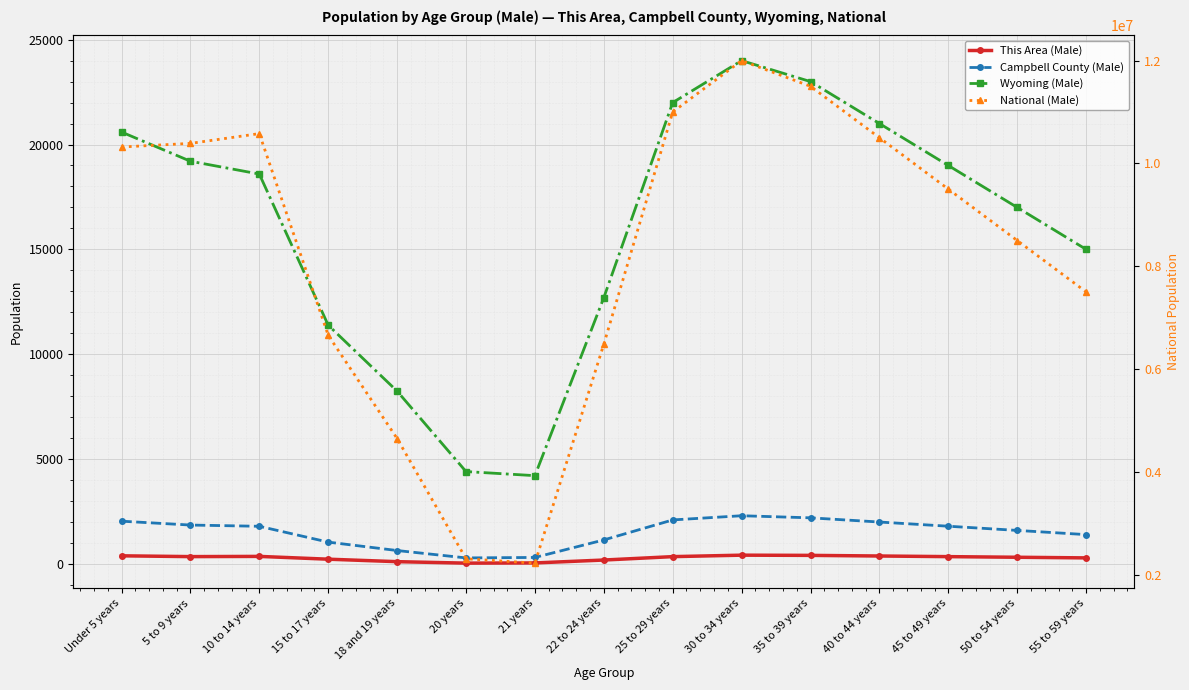

How many interior local peaks does the This Area (Male) series have?

2